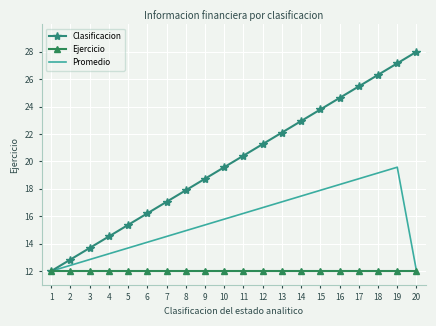

Is the value of Clasificacion at 4 greater than the value of Promedio at 11?

No